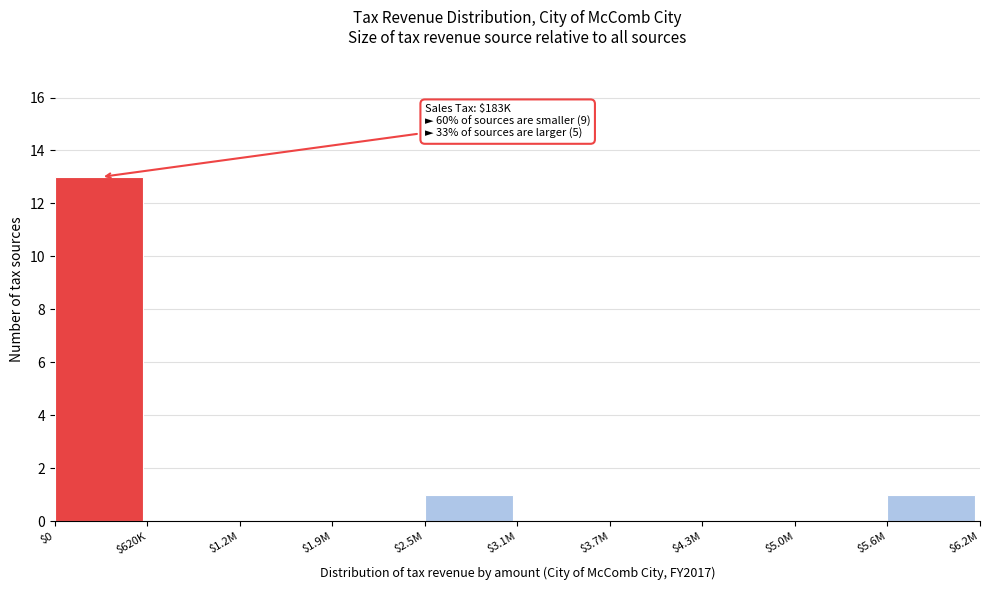

True or false: the data shows 13 at $0.

True